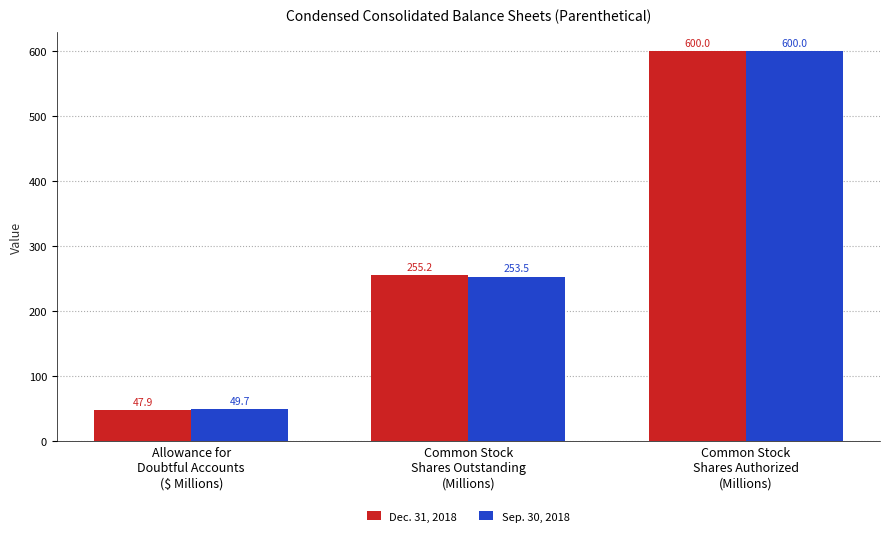

How many bars are there in each group?

2